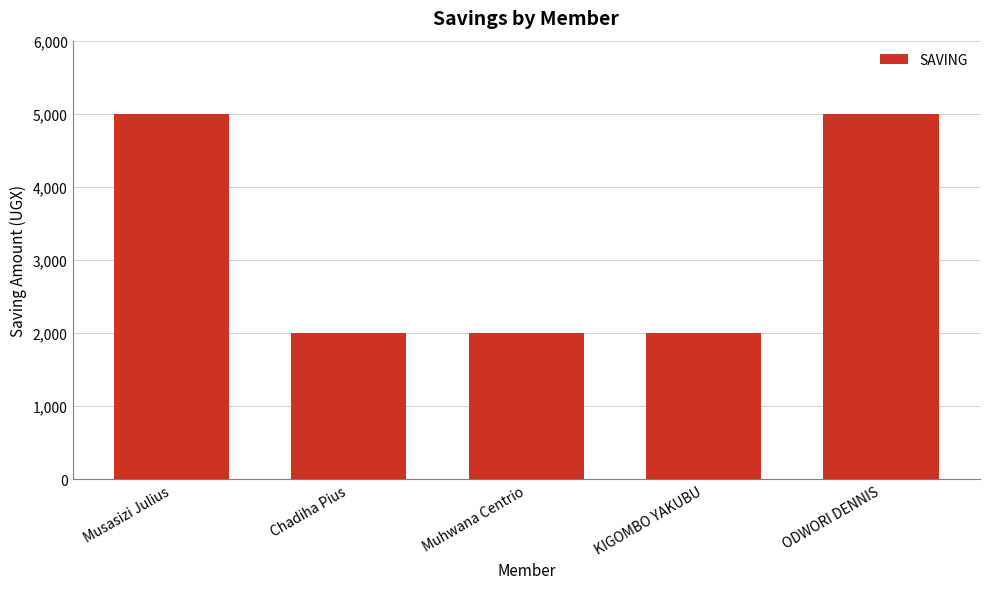

What is the greatest value displayed?

5000